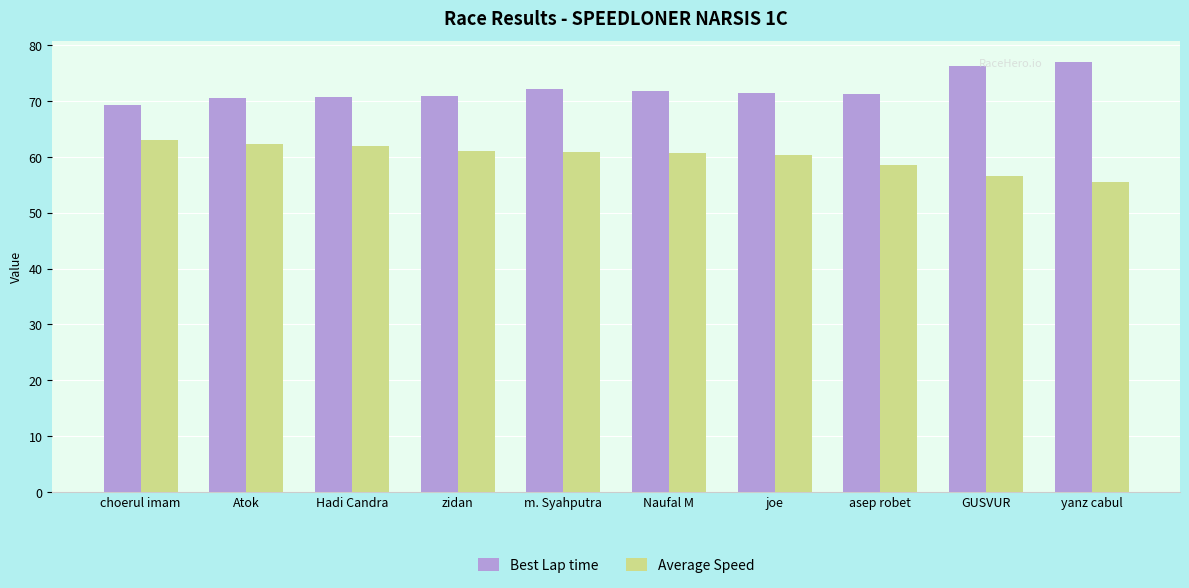

What is the difference between the maximum and minimum values in the Average Speed series?

7.4